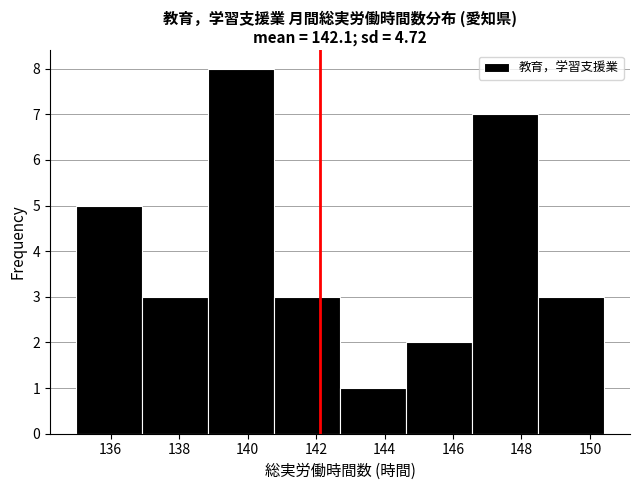

Reading left to right, transcribe this chart: for each bar, give the range it covers on the x-axis and its height. Neither the bar edges nor the heights are printed on the chart, so give them approximately, as read against the axes.

135.0 to 137.0: 5
137.0 to 138.8: 3
138.8 to 140.8: 8
140.8 to 142.8: 3
142.8 to 144.6: 1
144.6 to 146.6: 2
146.6 to 148.4: 7
148.4 to 150.4: 3